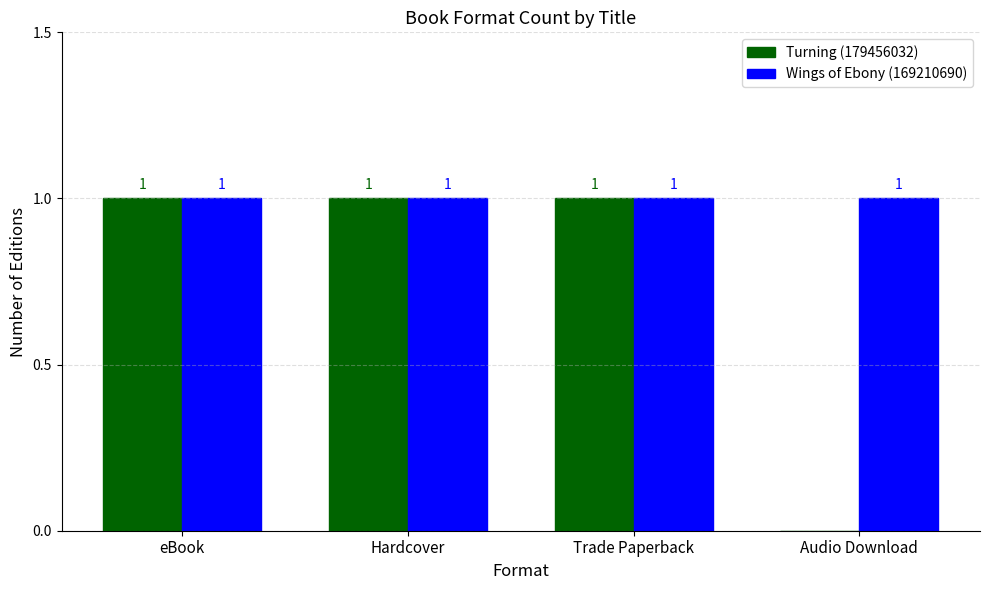

Is it true that Turning (179456032) equals 0 at Audio Download?

True